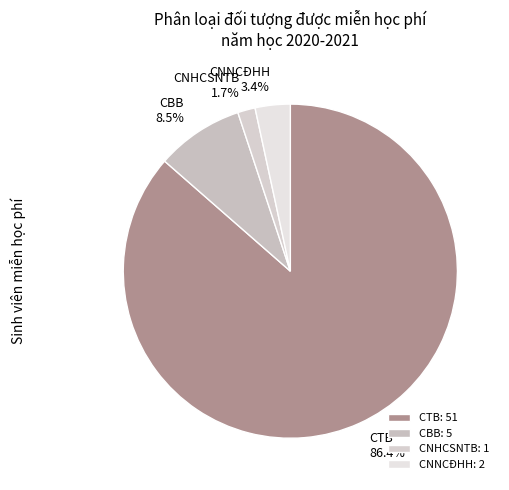

Approximately how many times larger is the value at CBB compared to CNHCSNTB?

5.0